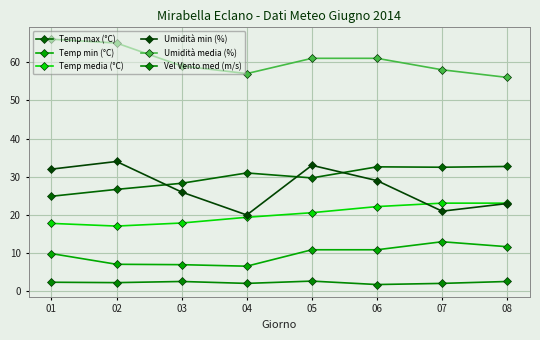

Which series has the largest range (max minus min)?

Umidità min (%)